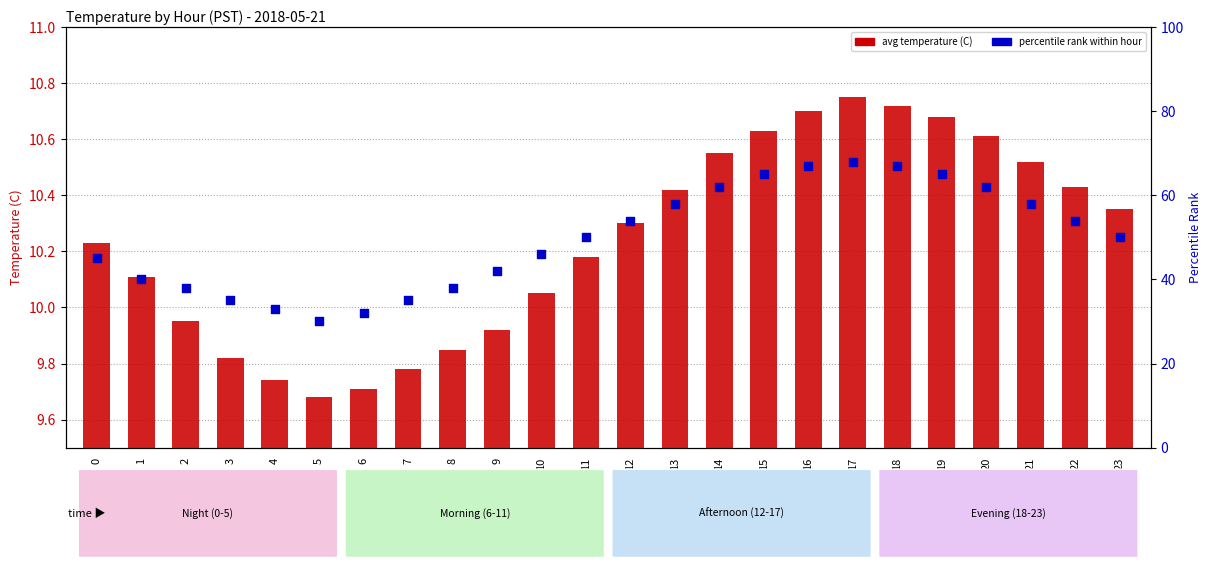

At which category is the sum across all series the highest?

17